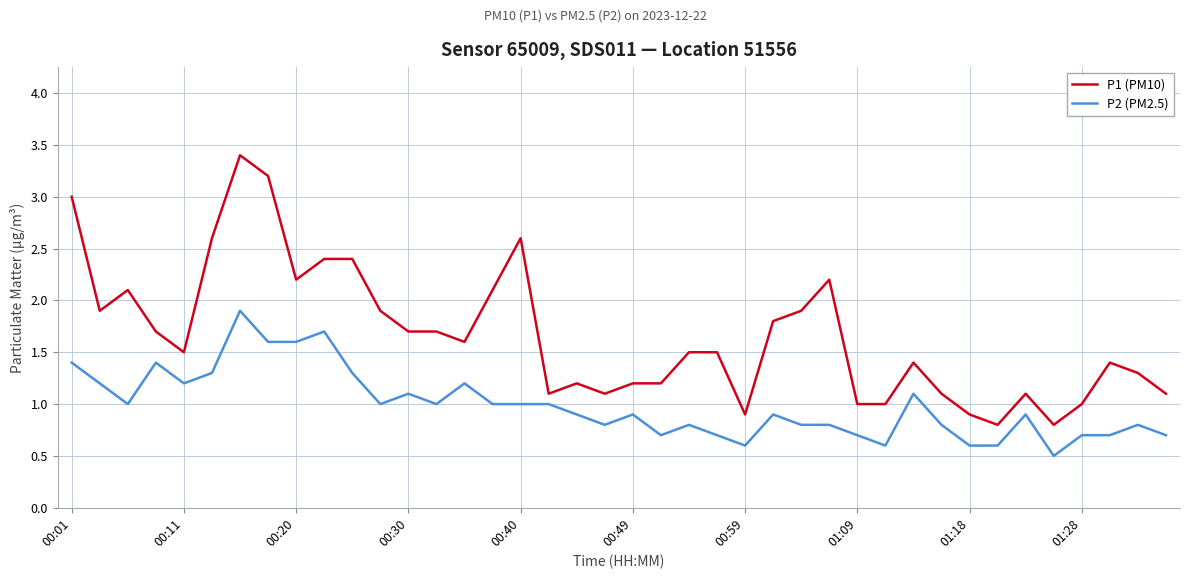

What is the smallest value displayed?

0.5